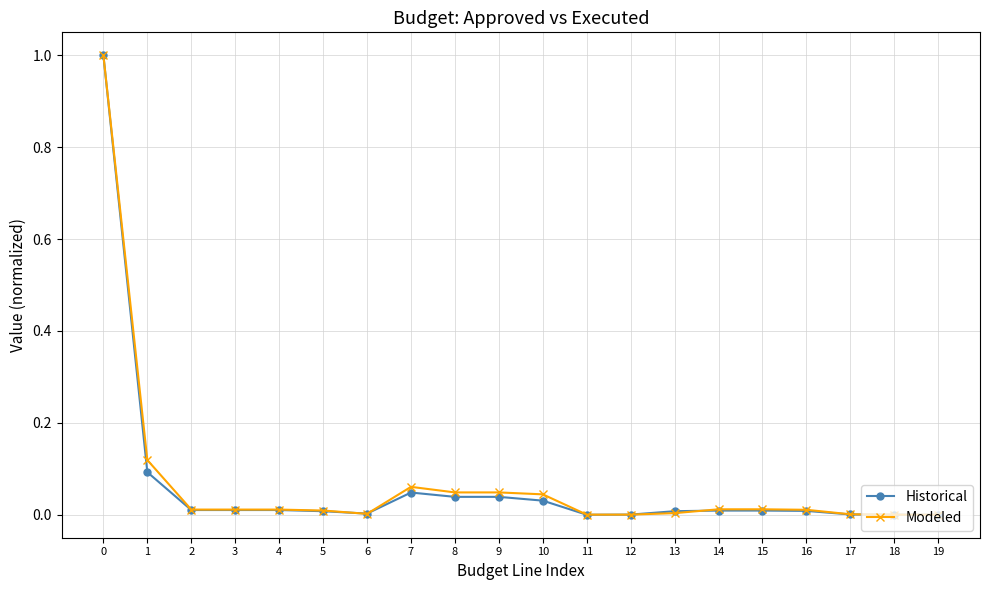

True or false: Historical has more than 0 interior local peaks.

True